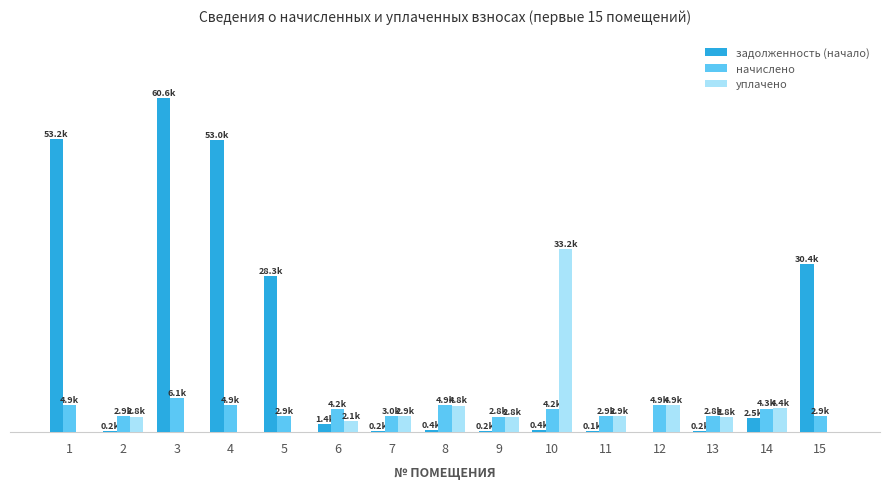

The начислено series shows 2918.6 at 15. True or false?

True